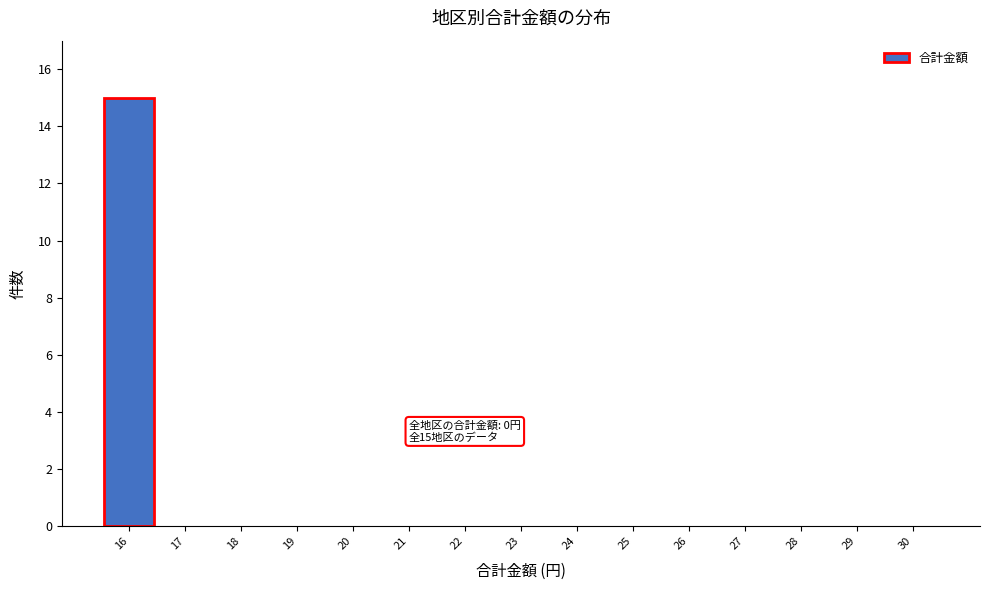

Reading left to right, transcribe all the data shown in this chart.

16=15	17=0	18=0	19=0	20=0	21=0	22=0	23=0	24=0	25=0	26=0	27=0	28=0	29=0	30=0